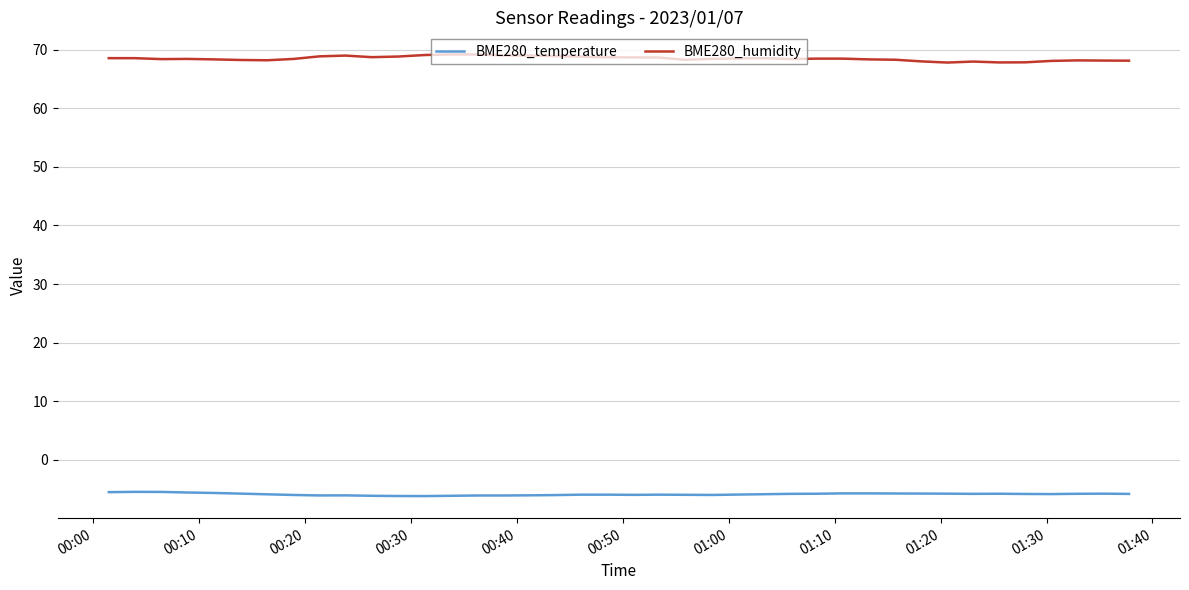

What is the smallest value displayed?

-6.2